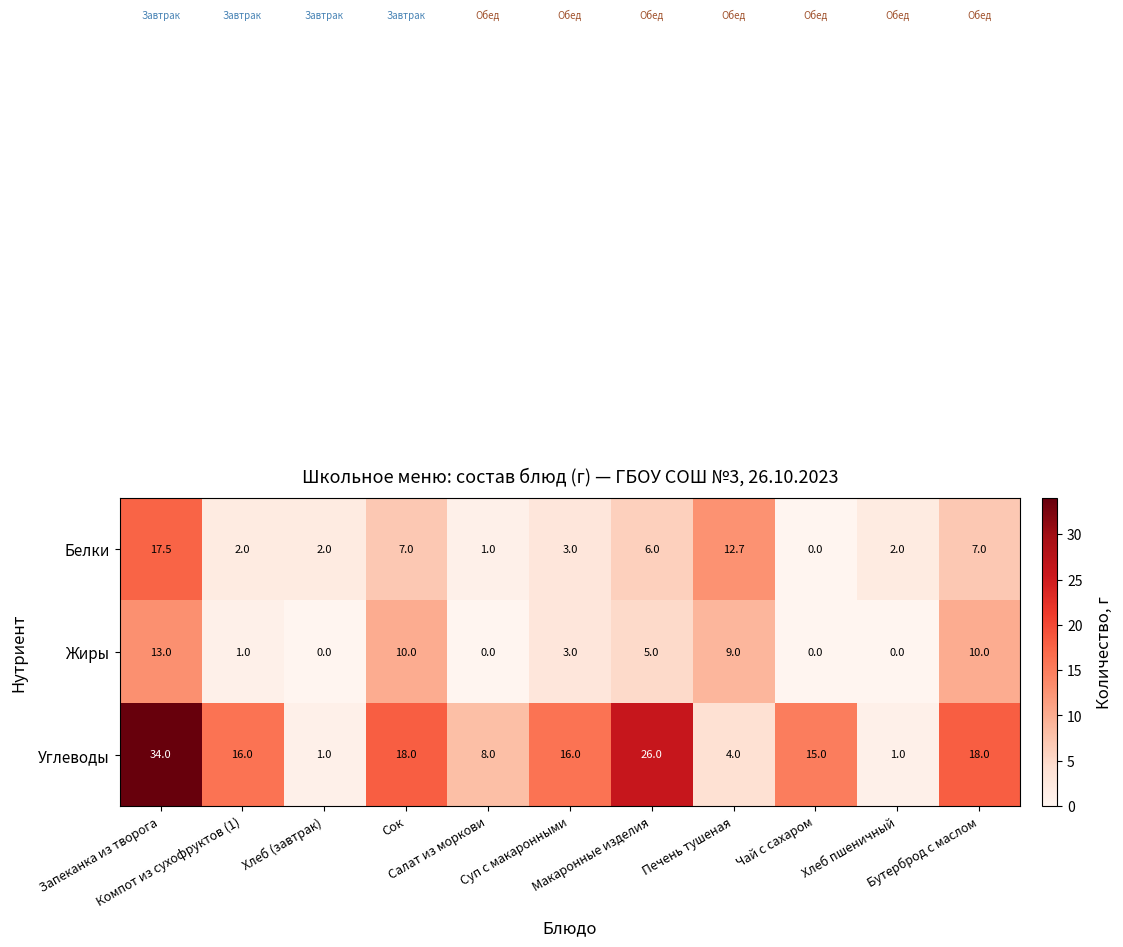

Rank the series by their maximum value, from highest to lowest.

Углеводы, Белки, Жиры